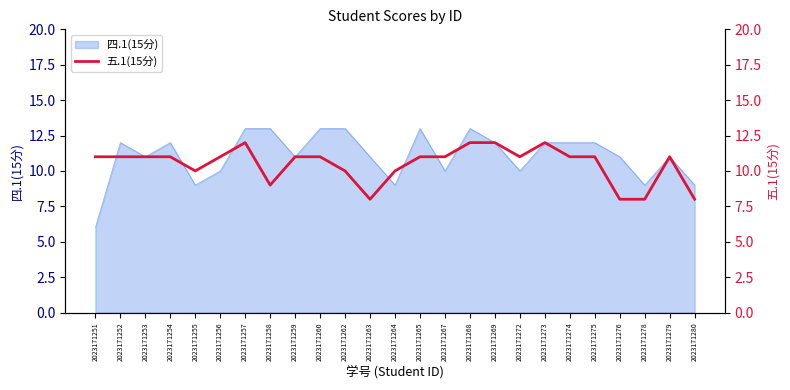

Reading right to left, extract all data points from this chart.

8	11	8	8	11	11	12	11	12	12	11	11	10	8	10	11	11	9	12	11	10	11	11	11	11